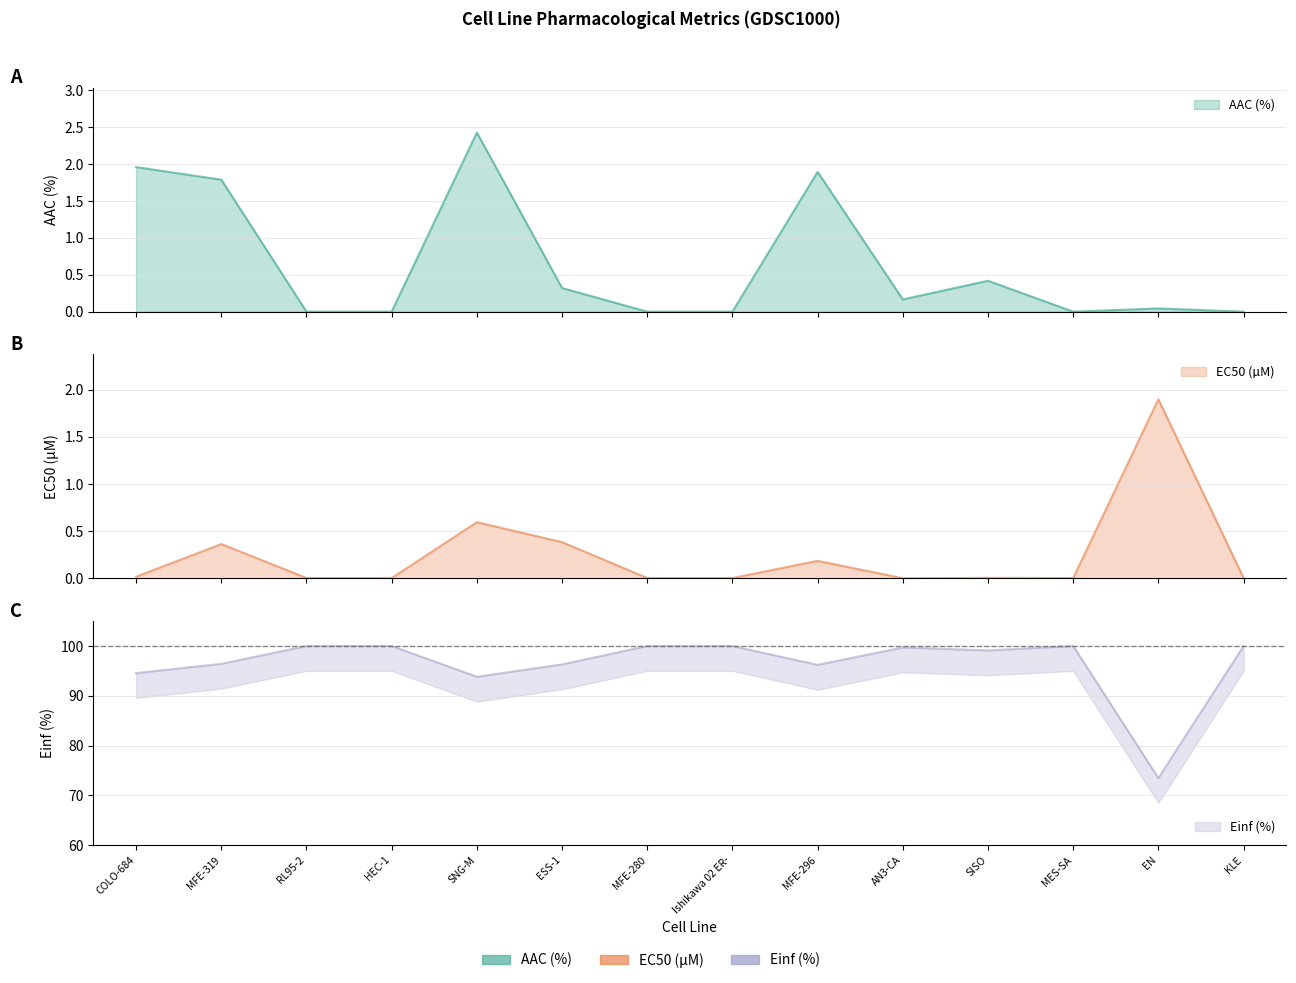

Is it true that Einf (%) equals 99.1 at SISO?

True